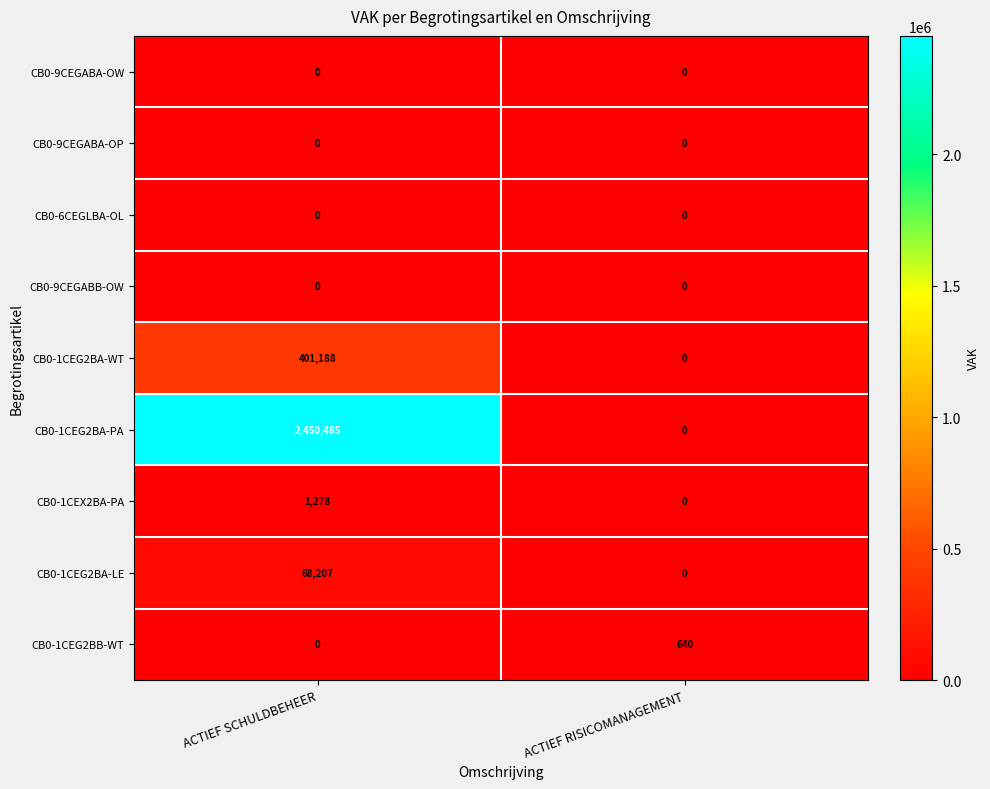

Where is CB0-1CEG2BB-WT nearest to the value 320?

ACTIEF SCHULDBEHEER